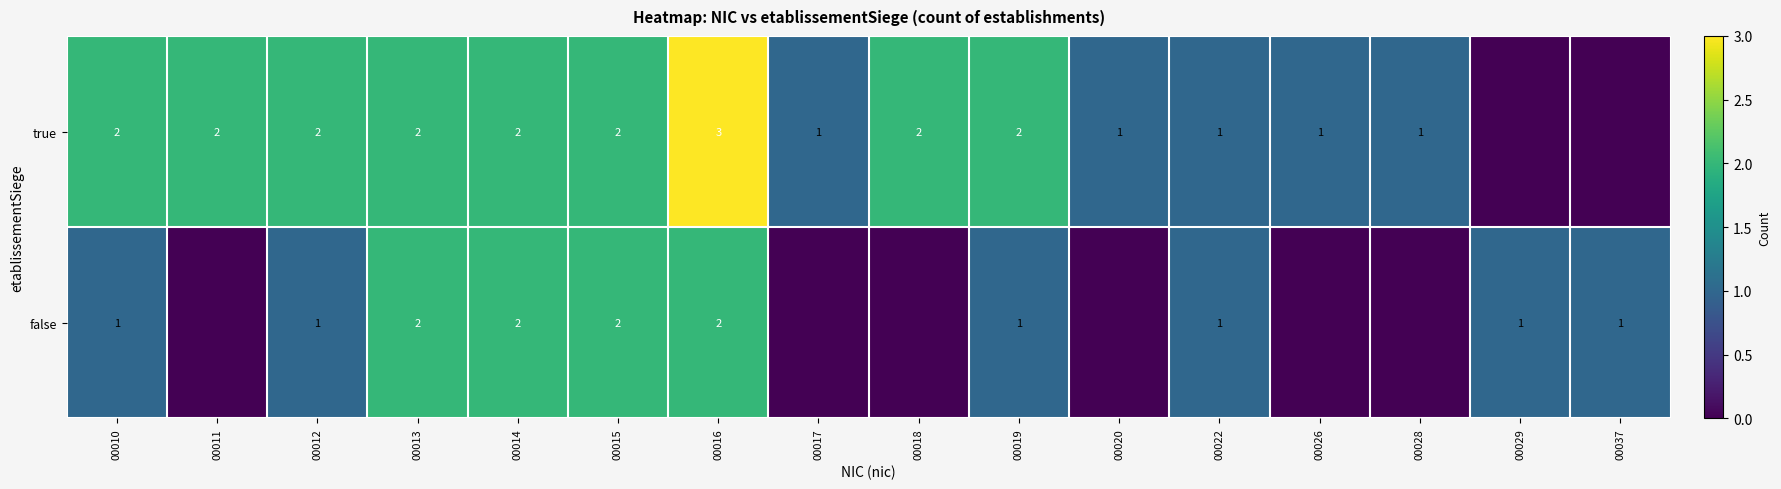

What is the sum of the true values at 00026 and 00015?

3